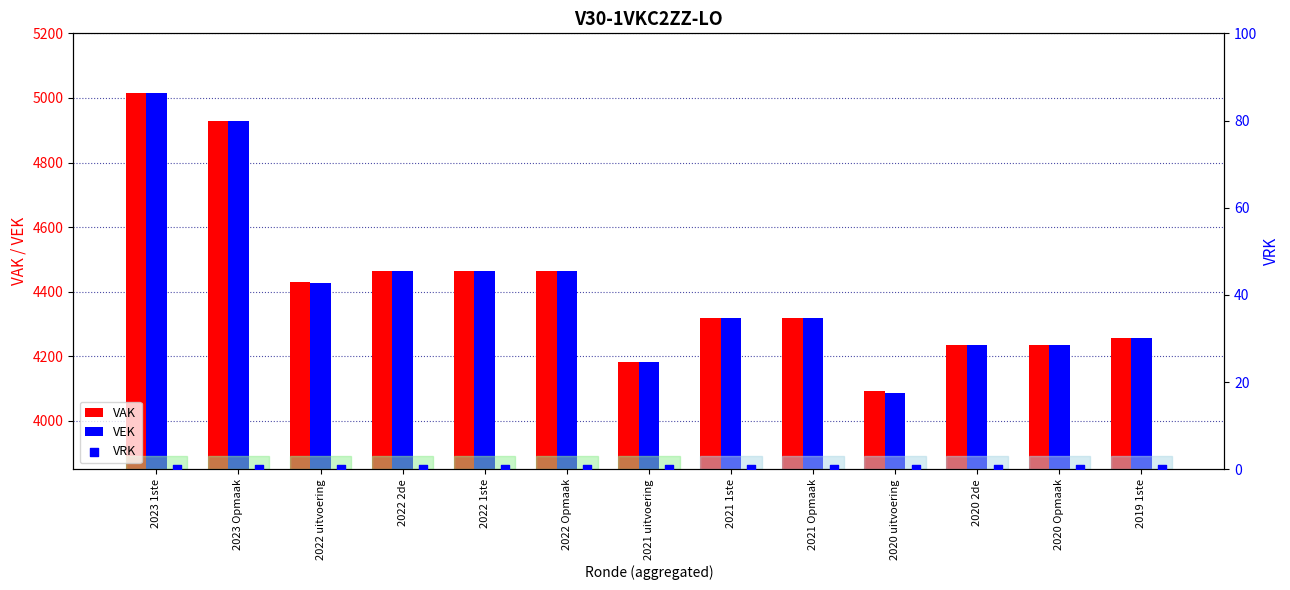

Which series contains the lowest Y value?

VRK